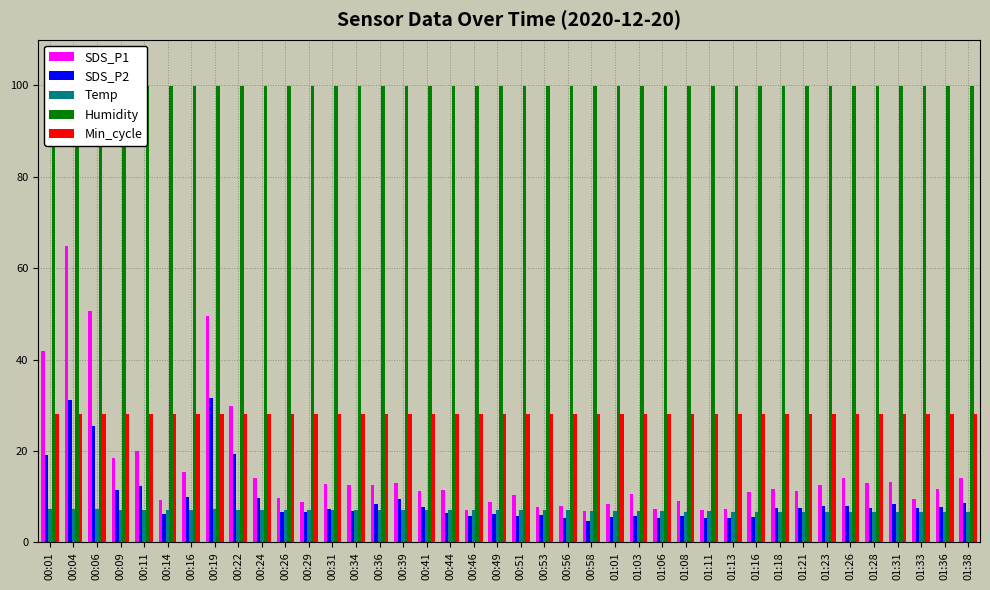

Rank the series by their maximum value, from highest to lowest.

Humidity, SDS_P1, SDS_P2, Min_cycle, Temp